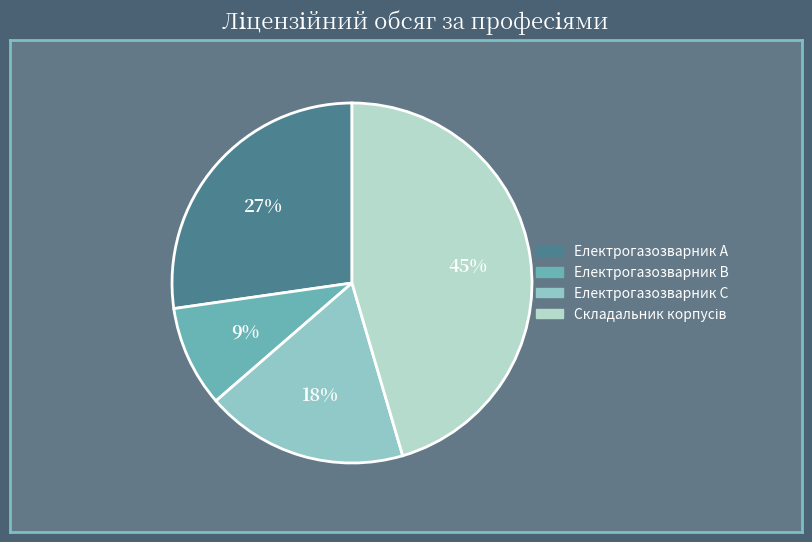

Which category has the smallest portion of the pie?

Електрогазозварник B